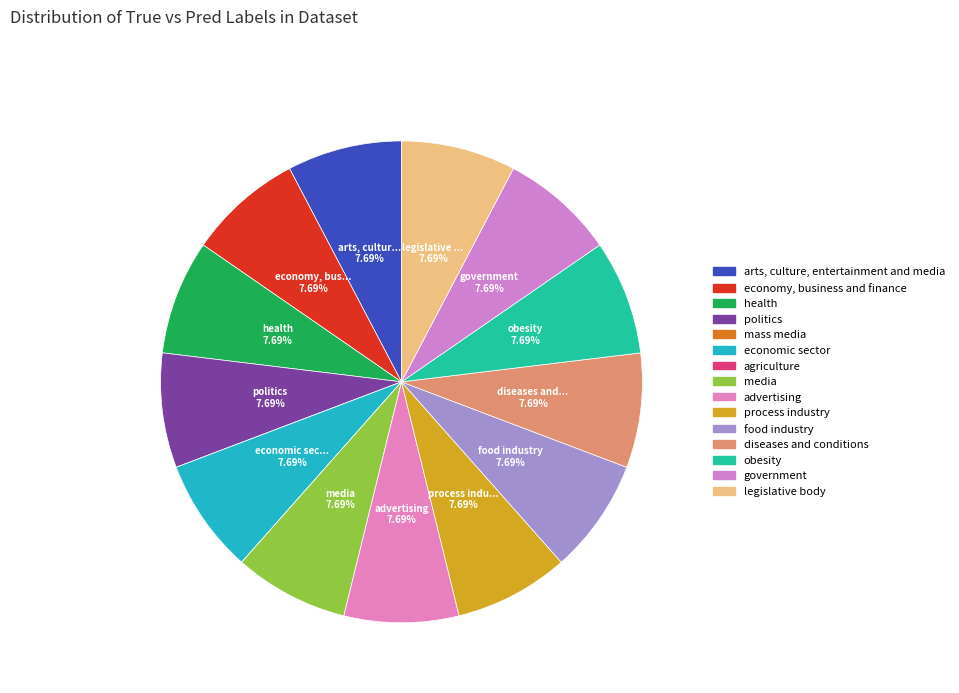

To the nearest percent, what is the average slice percentage?

7%